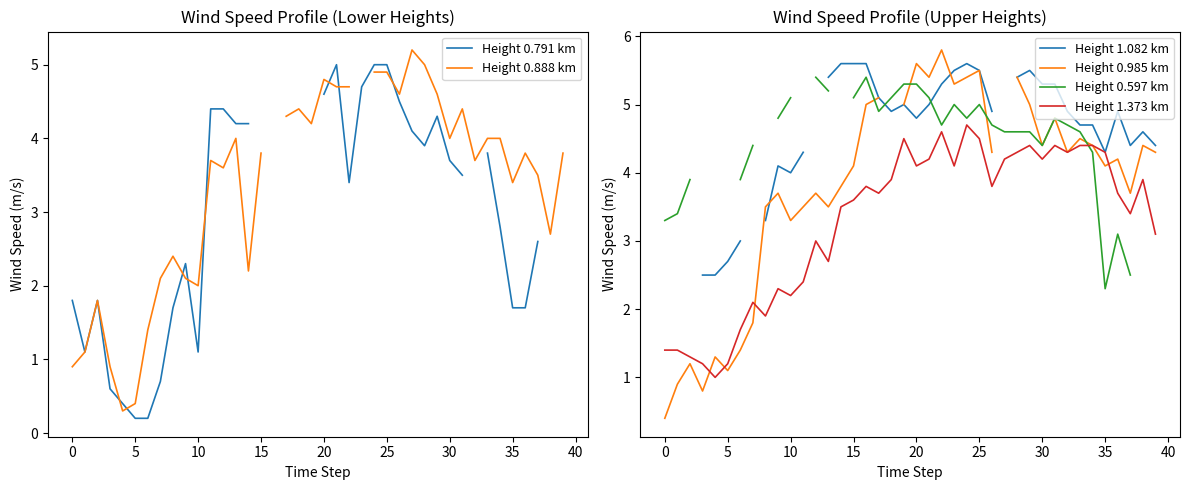

At which category is the sum across all series the highest?

24